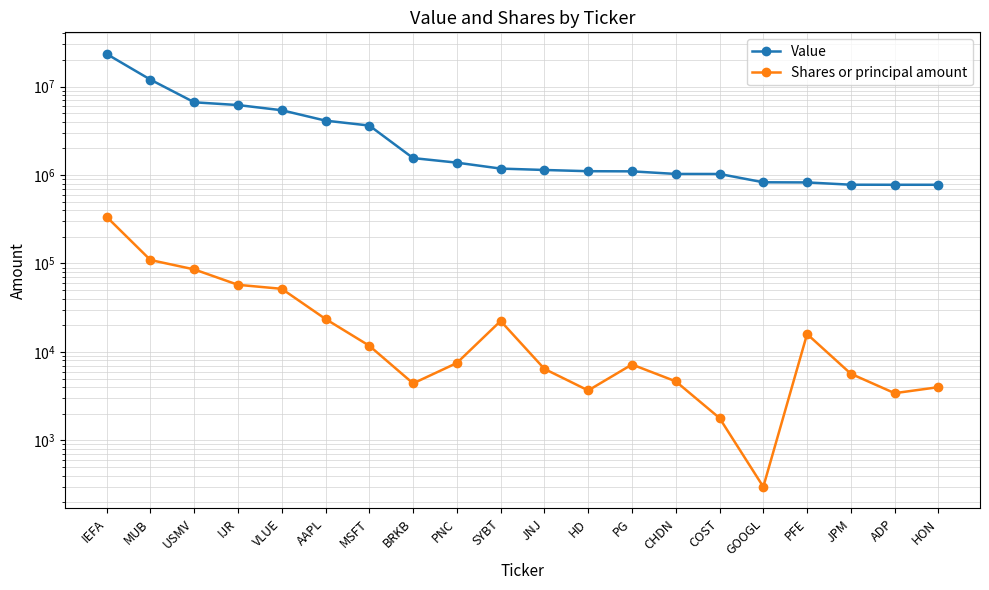

How many values in the Shares or principal amount series exceed 7495?

9